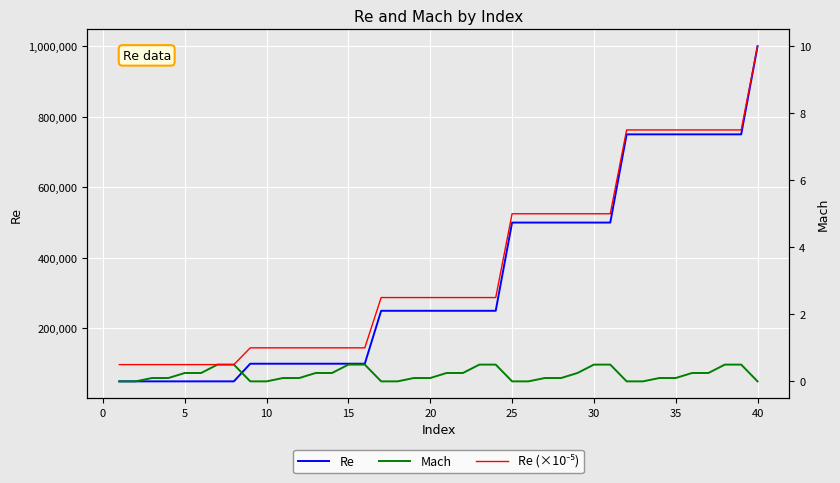

Is this an area chart (filled region under the line)?

No